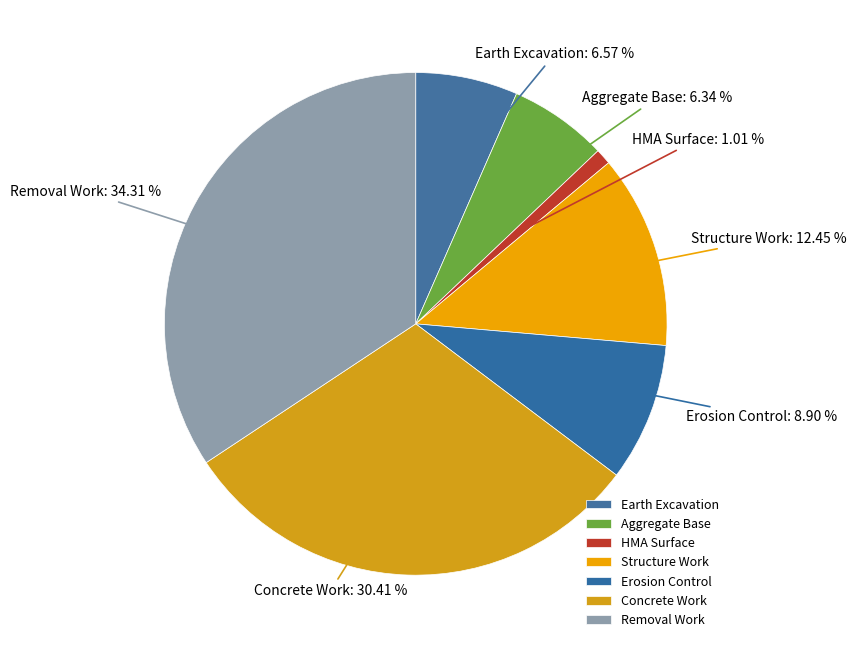

Which category has the smallest portion of the pie?

HMA Surface